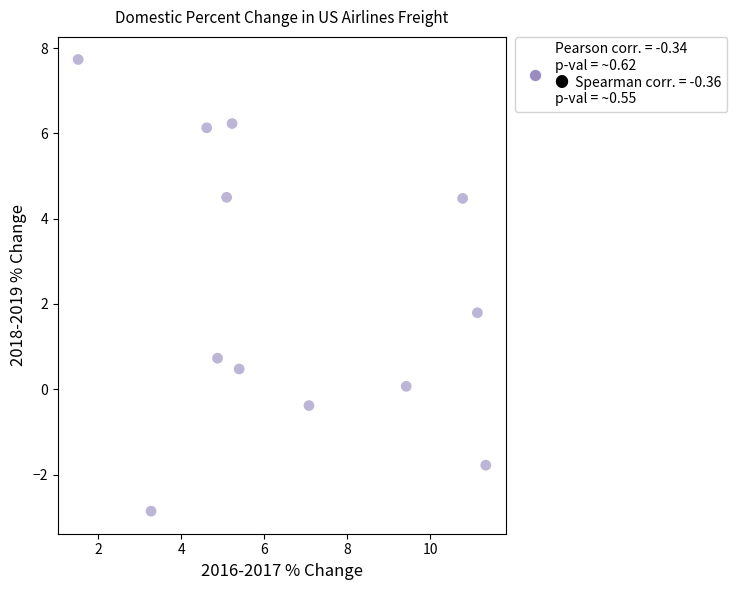

What Y value in the scatter plot is closest to 2?

1.8